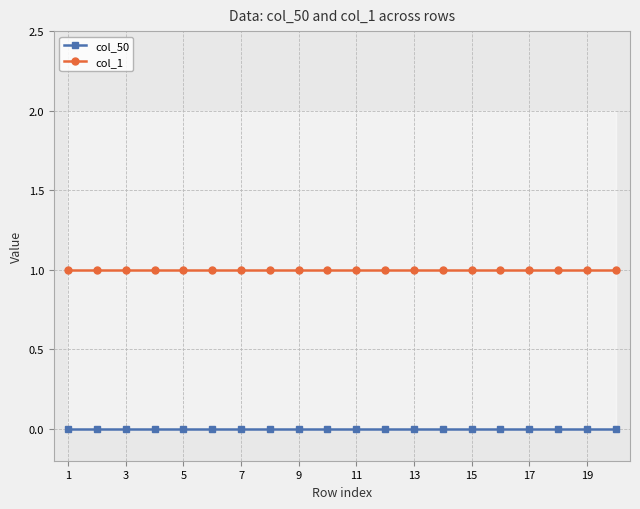

What is the total value across all series at 7?

1